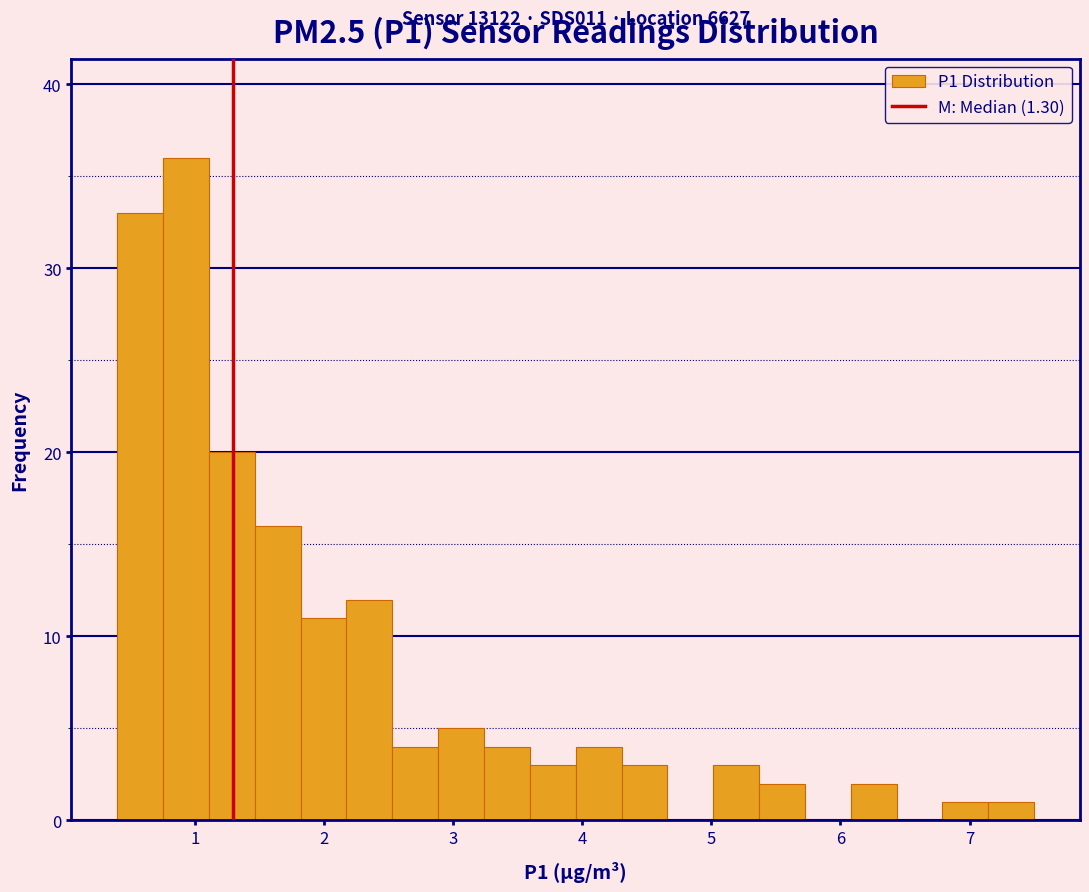

Read against the x-axis, roughly where is the centre of the tallest bar?

0.9